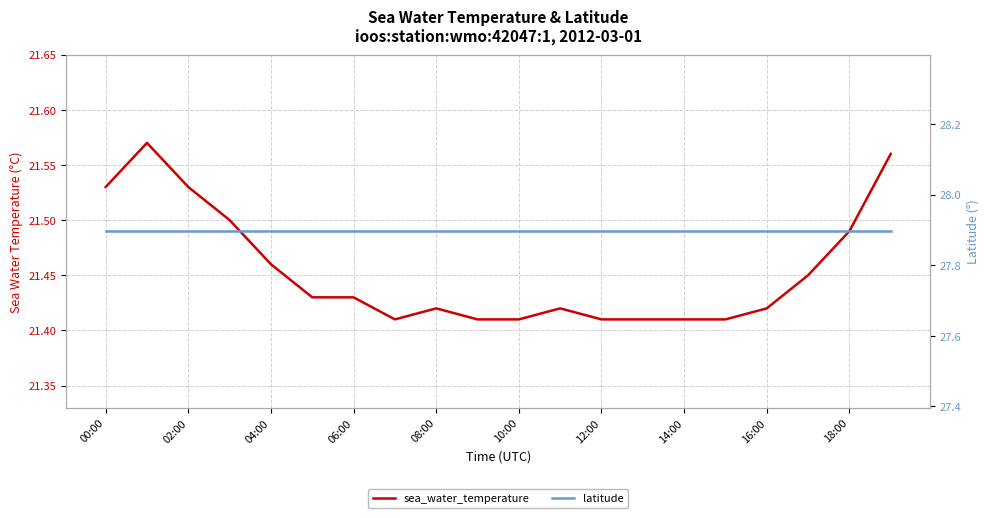

True or false: sea_water_temperature has a value of 13.8 at 17.

False